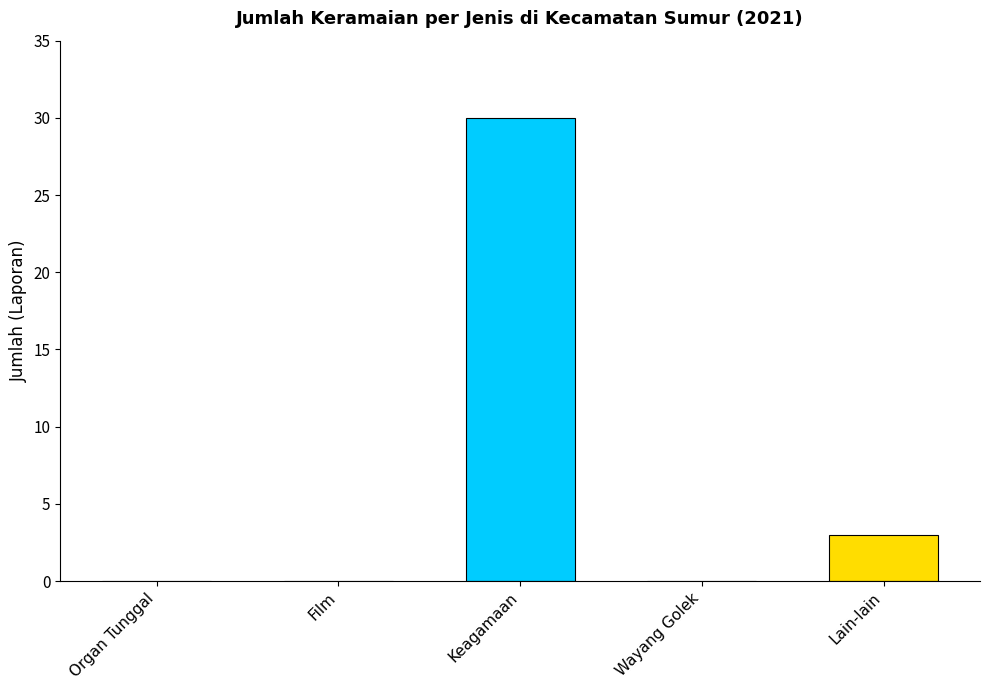

What is the sum of all values?

33